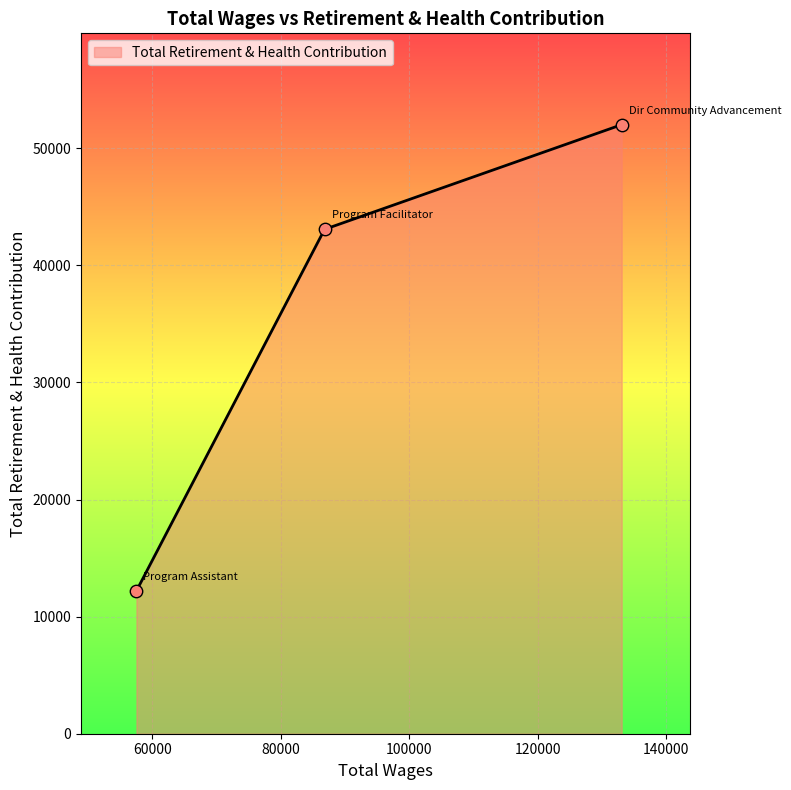

What is the difference between the maximum and minimum values?

39808